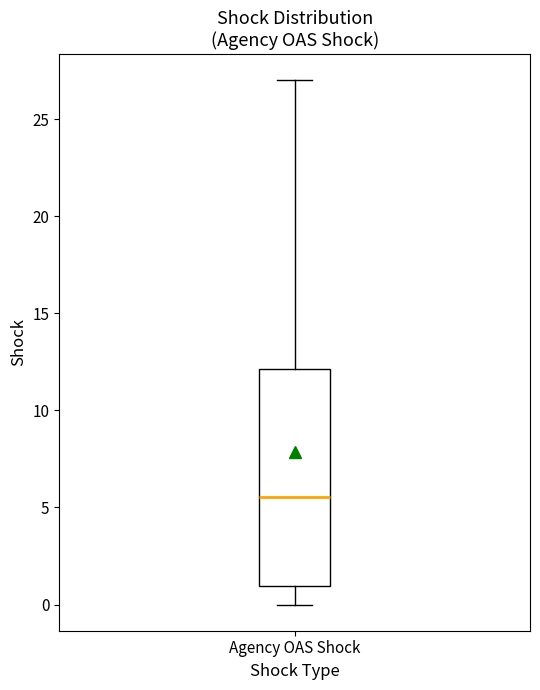

Transcribe this box plot: give where the median line is, the range the box spans, and where the two whiskers end, as read against the y-axis. The values are not printed on the chart, so give them approximately, as read against the axis.

median 5.5, box 1.0 to 12.0, whiskers 0.0 to 27.0